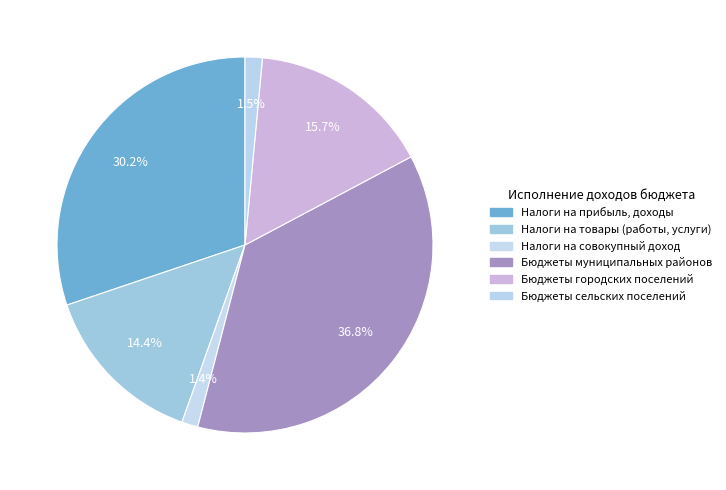

How many segments does this pie chart have?

6